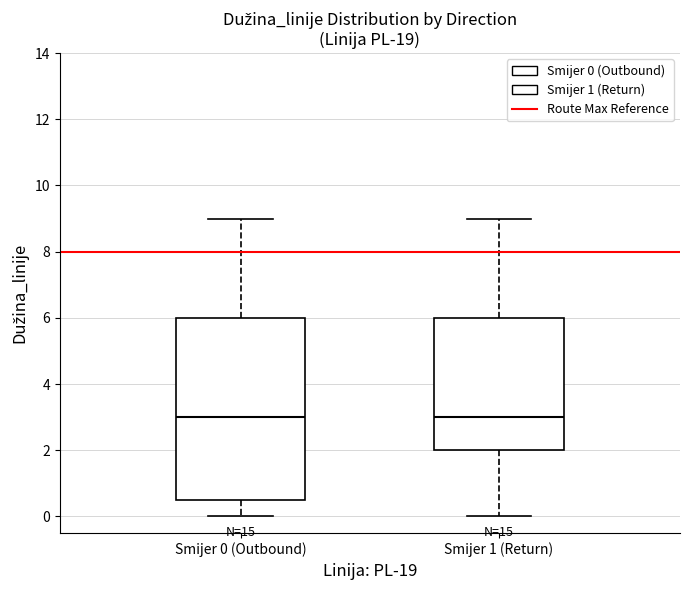

Reading left to right, transcribe this box plot: for each box, give where its median line is, the range the box spans, and where its two whiskers end, as read against the y-axis. The values are not printed on the chart, so give them approximately, as read against the axis.

Smijer 0 (Outbound): median 3.0, box 0.6 to 6.0, whiskers 0.0 to 9.0
Smijer 1 (Return): median 3.0, box 2.0 to 6.0, whiskers 0.0 to 9.0